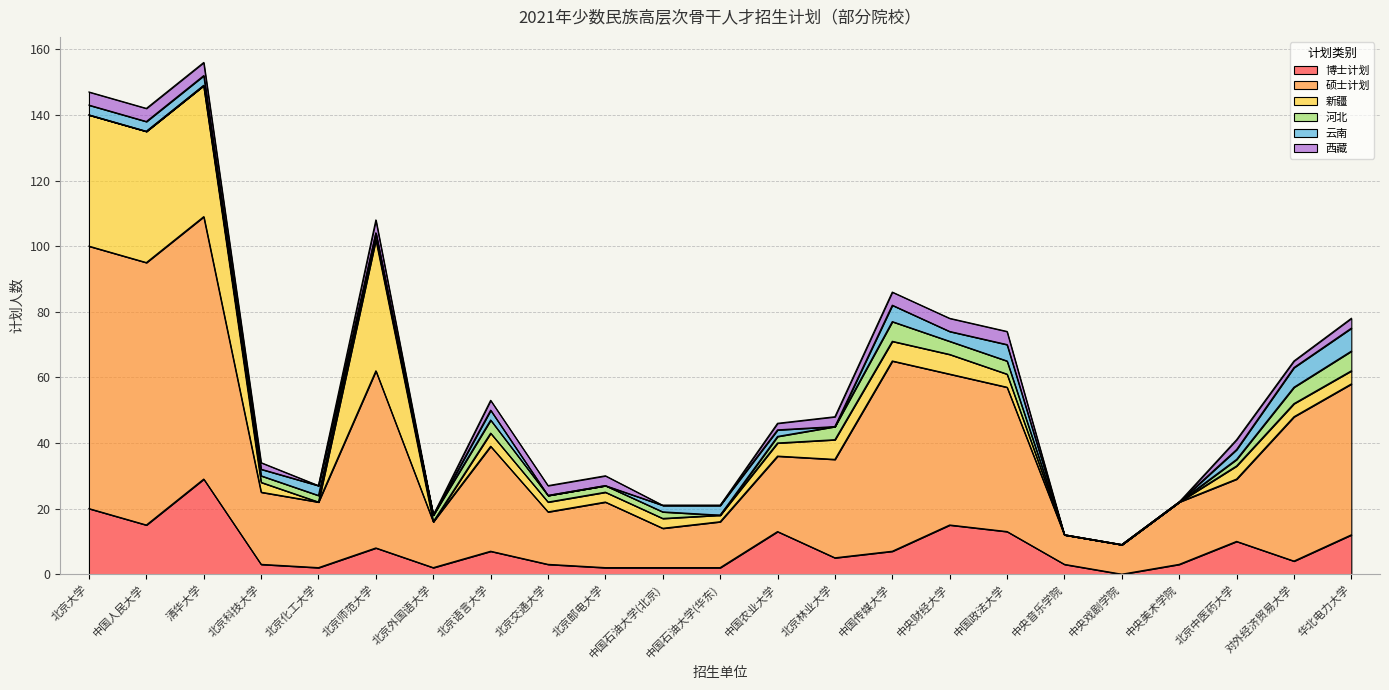

Which series has the largest total across all categories?

硕士计划